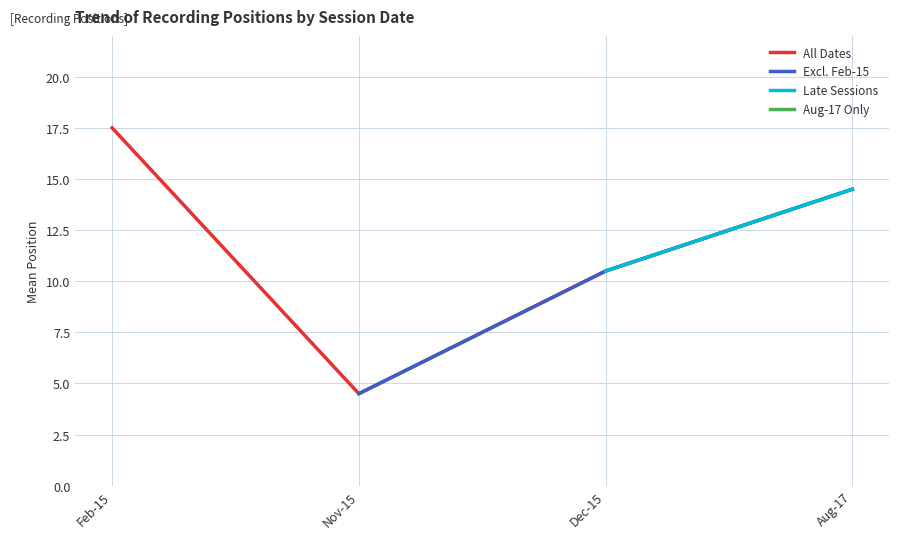

Is the value of Late Sessions at Nov-15 greater than the value of Excl. Feb-15 at Aug-17?

No